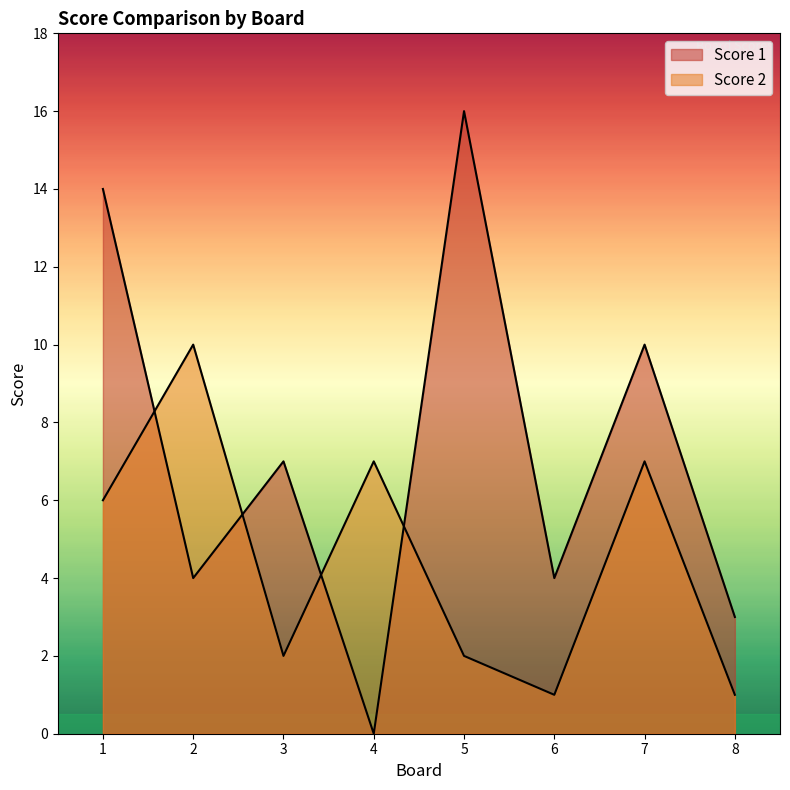

What are all the series names shown in the legend?

Score 1, Score 2